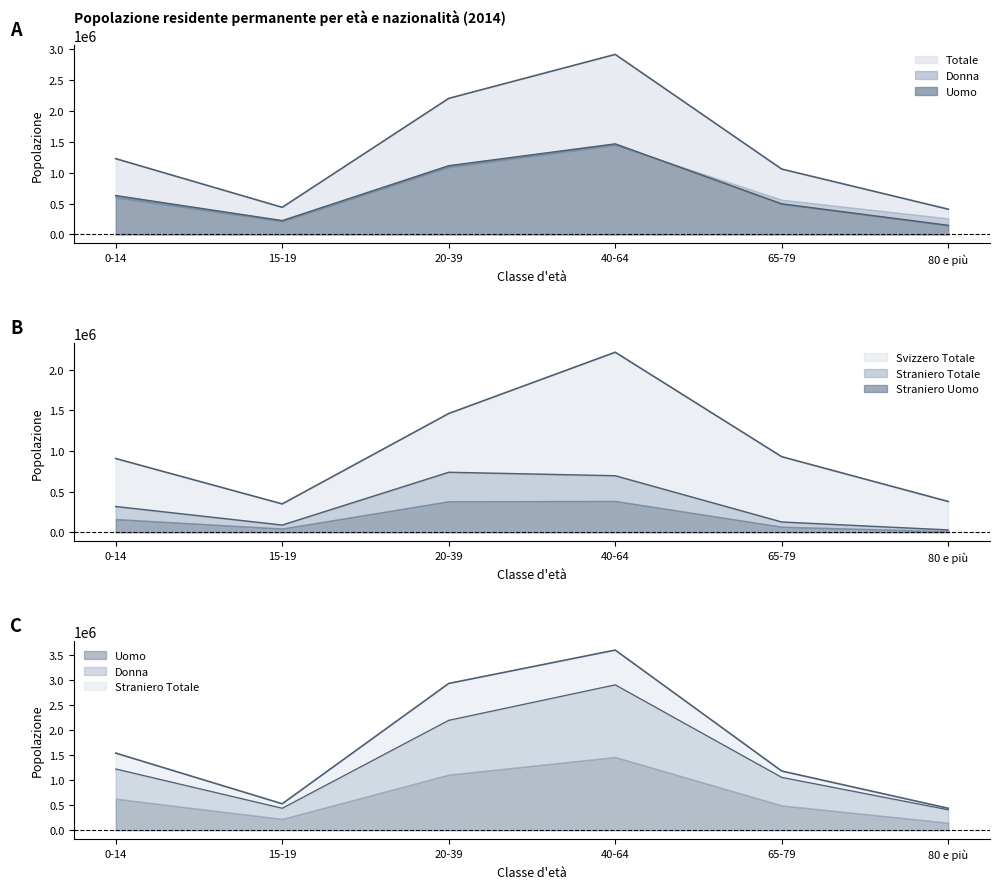

True or false: Straniero Uomo and Totale intersect in this chart.

False